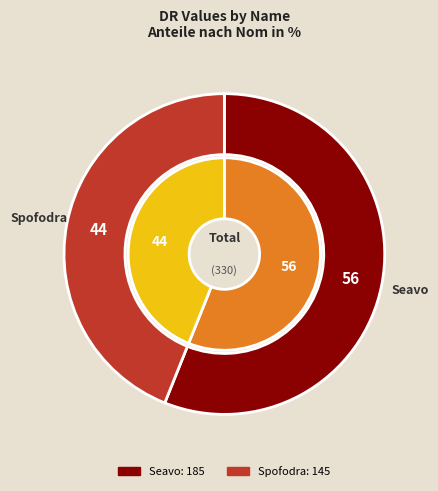

To the nearest percent, what percentage of the pie is Spofodra?

44%